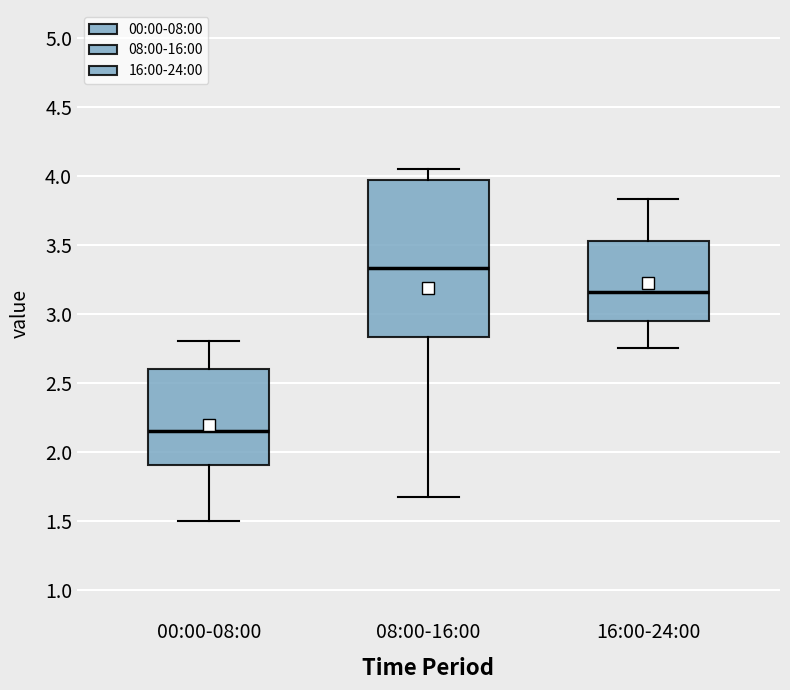

Where does the upper whisker of the box for 16:00-24:00 end on the y-axis? The values are not printed on the chart, so give them approximately, as read against the axis.

3.85